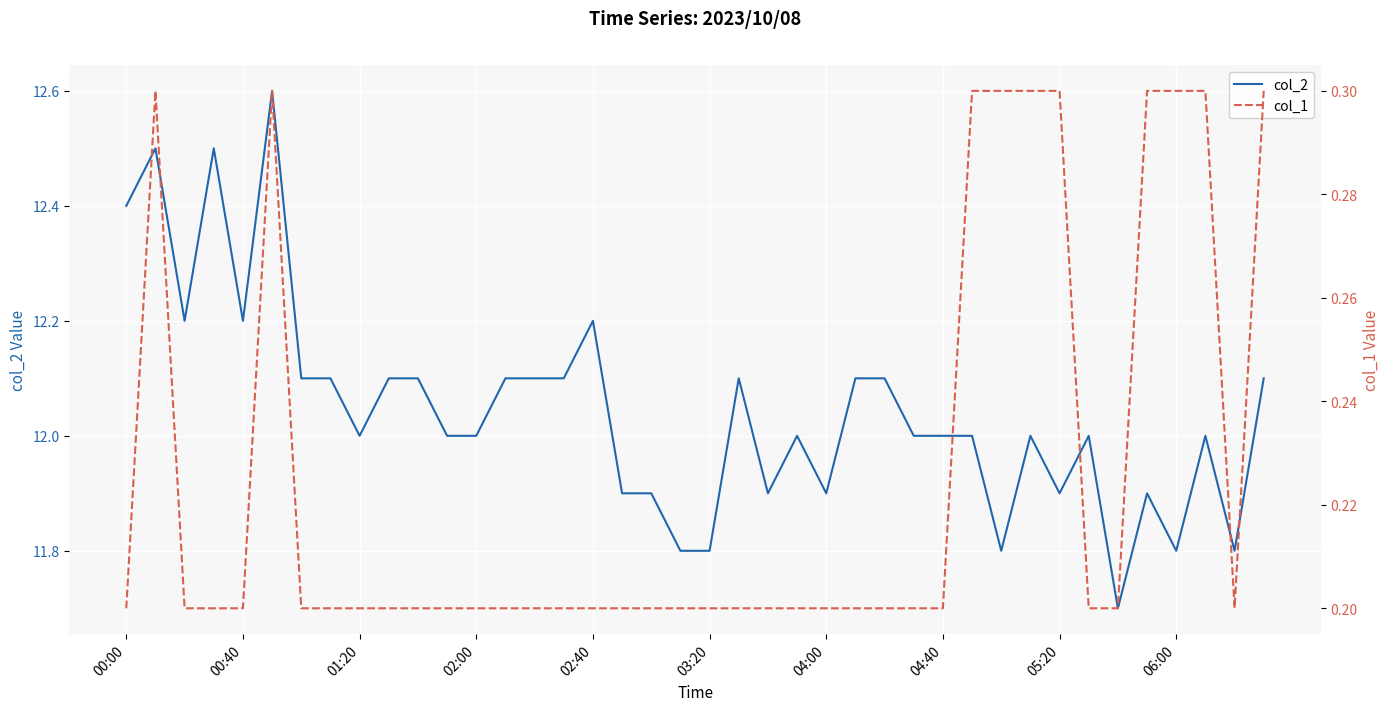

How many series are shown in this chart?

2